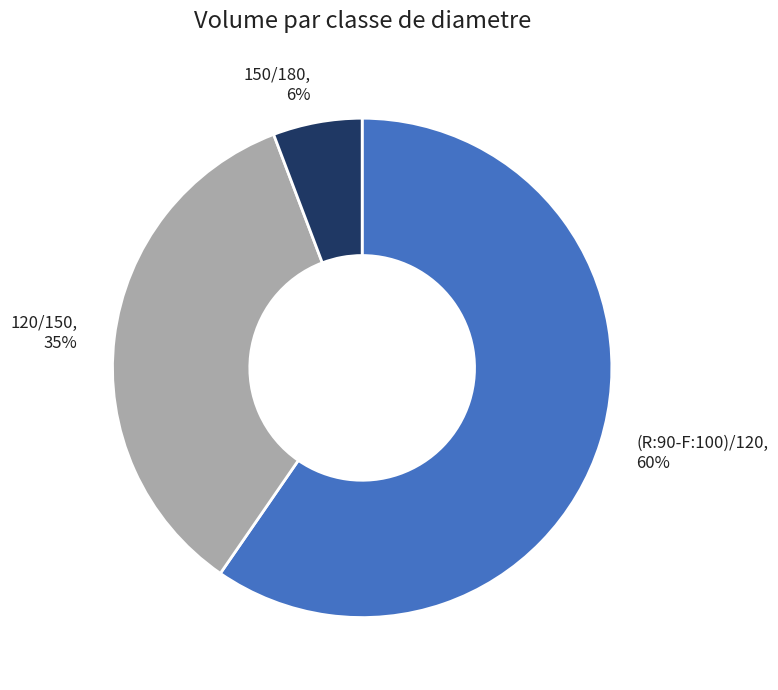

What percentage is the 120/150 slice, to the nearest percent?

35%